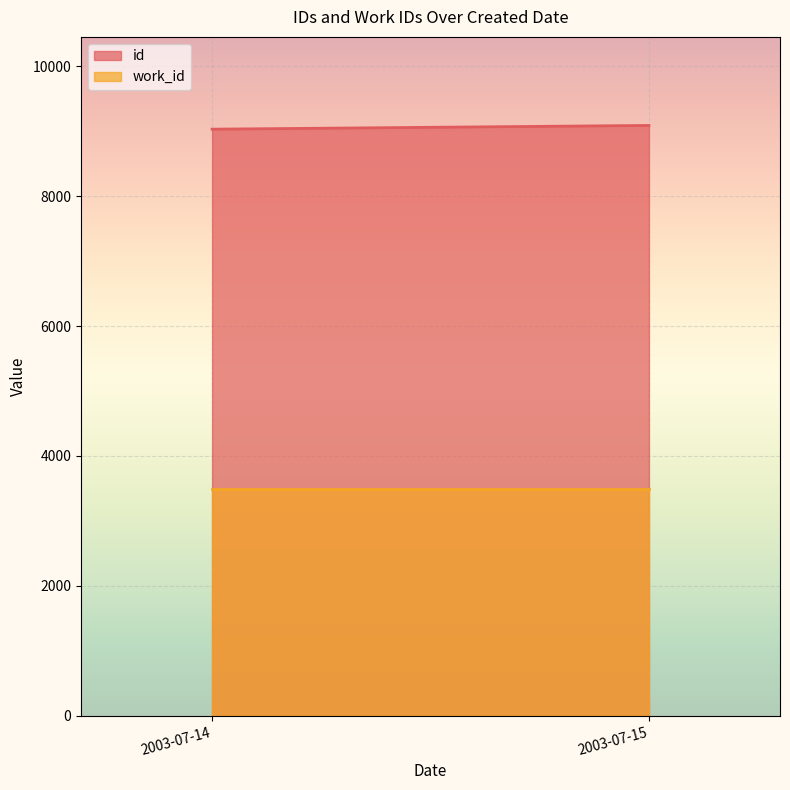

The value of id at 2003-07-15 is 9089. True or false?

True